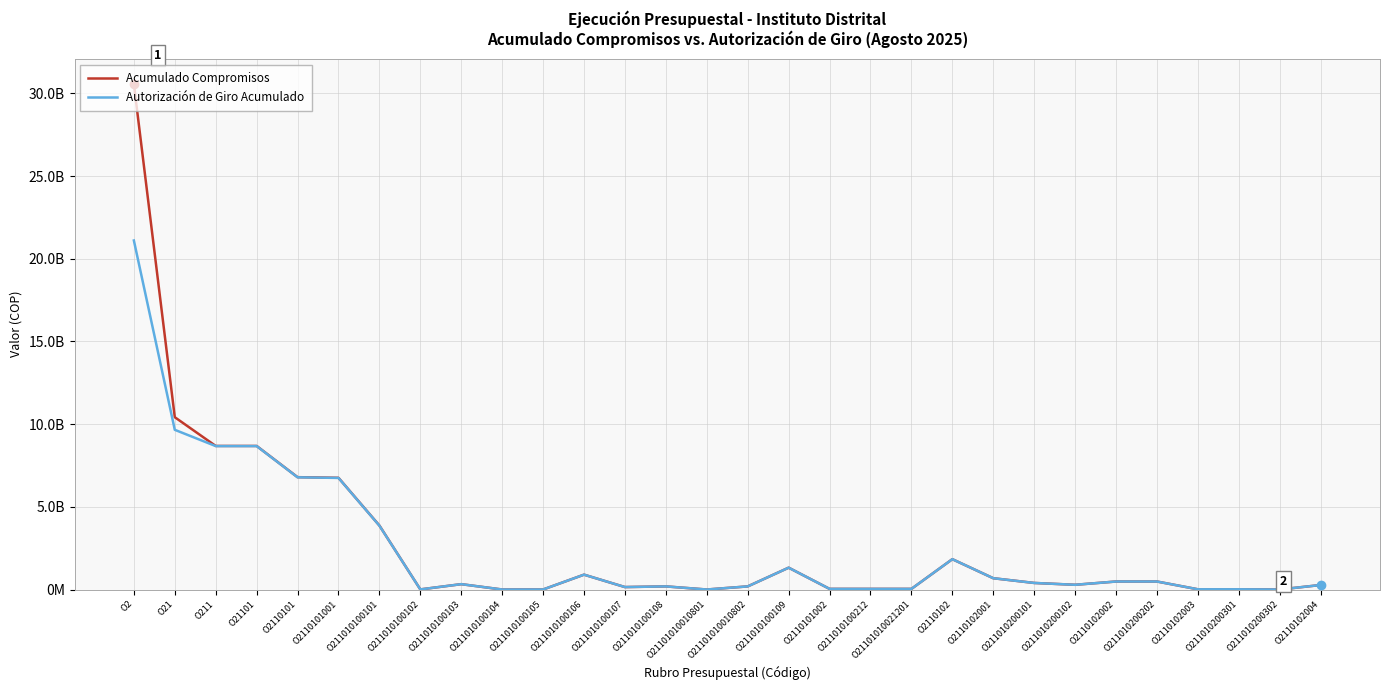

Reading left to right, what are all the values shown in this chart?

Acumulado Compromisos: O2=30562172633	O21=10417982189	O211=8680768660	O21101=8680768660	O2110101=6793045827	O2110101001=6754652883	O211010100101=3868387841	O211010100102=6291657	O211010100103=323673985	O211010100104=267879	O211010100105=1428279	O211010100106=898266654	O211010100107=147952495	O211010100108=188252661	O21101010010801=0	O21101010010802=188252661	O211010100109=1320131432	O2110101002=38392944	O211010100212=38392944	O21101010021201=38392944	O2110102=1834279163	O2110102001=682885154	O211010200101=397119510	O211010200102=285765644	O2110102002=483699675	O211010200202=483699675	O2110102003=13531634	O211010200301=13531634	O211010200302=0	O2110102004=272795700
Autorización de Giro Acumulado: O2=21103297275	O21=9656234214	O211=8672747770	O21101=8672747770	O2110101=6785024937	O2110101001=6746631993	O211010100101=3860366951	O211010100102=6291657	O211010100103=323673985	O211010100104=267879	O211010100105=1428279	O211010100106=898266654	O211010100107=147952495	O211010100108=188252661	O21101010010801=0	O21101010010802=188252661	O211010100109=1320131432	O2110101002=38392944	O211010100212=38392944	O21101010021201=38392944	O2110102=1834279163	O2110102001=682885154	O211010200101=397119510	O211010200102=285765644	O2110102002=483699675	O211010200202=483699675	O2110102003=13531634	O211010200301=13531634	O211010200302=0	O2110102004=272795700